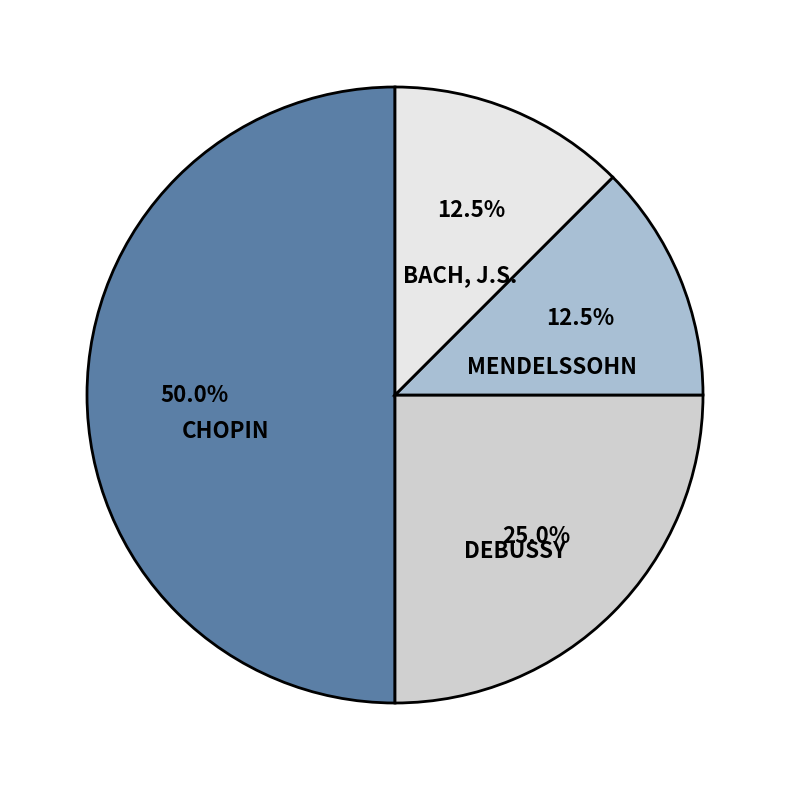

How many segments does this pie chart have?

4